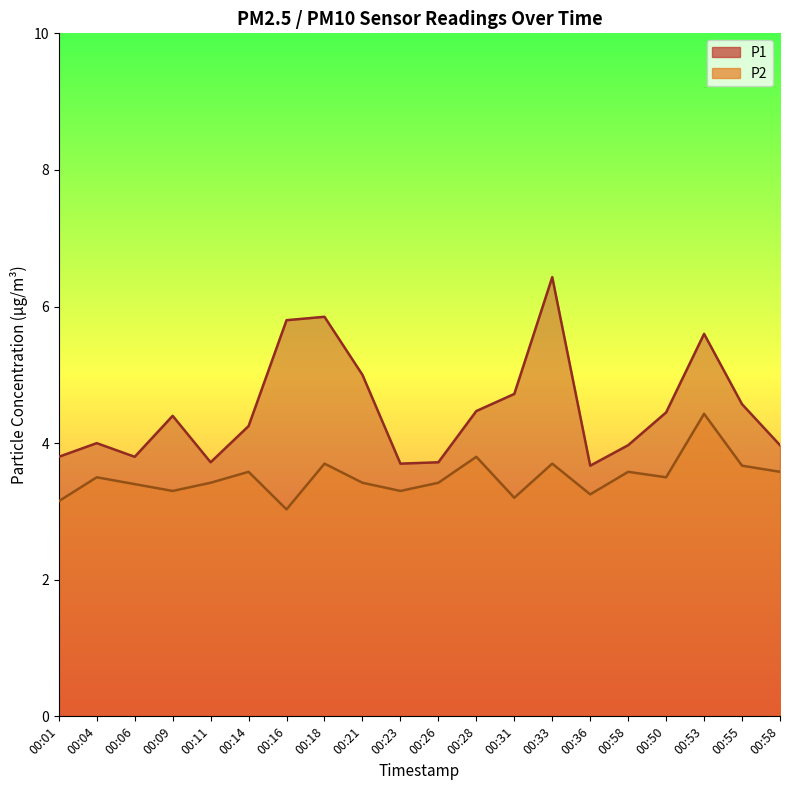

Which series has the widest spread of values?

P1